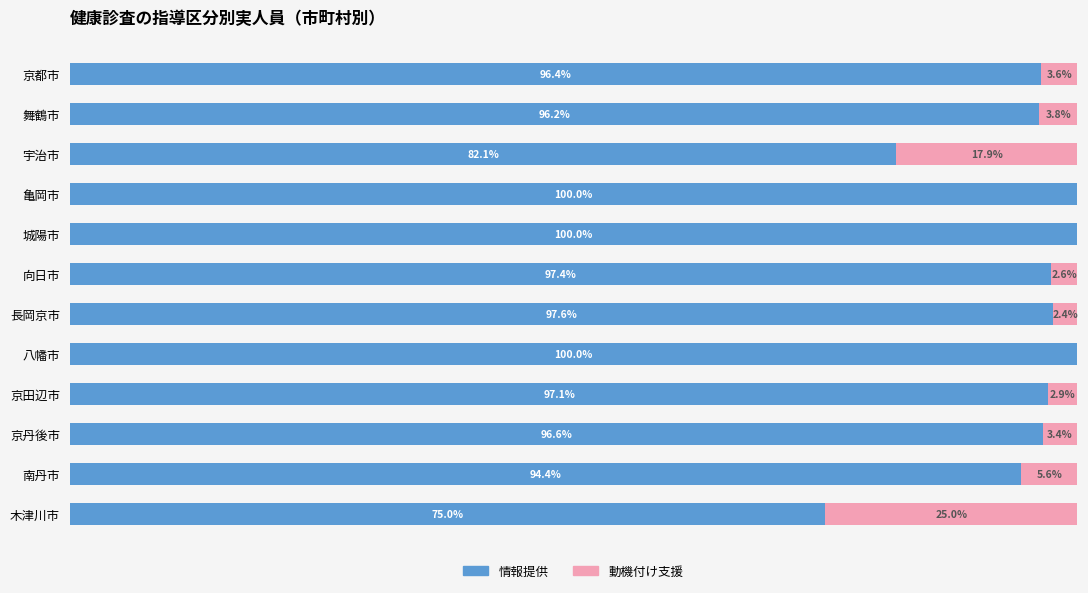

What are all the series names shown in the legend?

情報提供, 動機付け支援